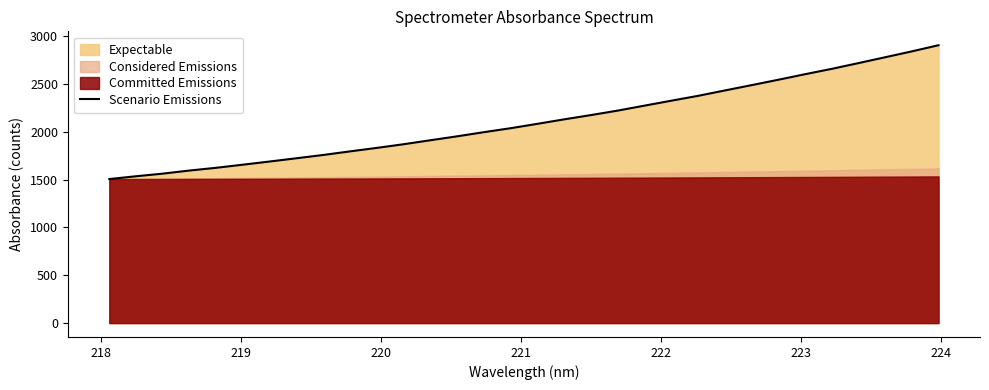

How many lines are shown in the chart?

1